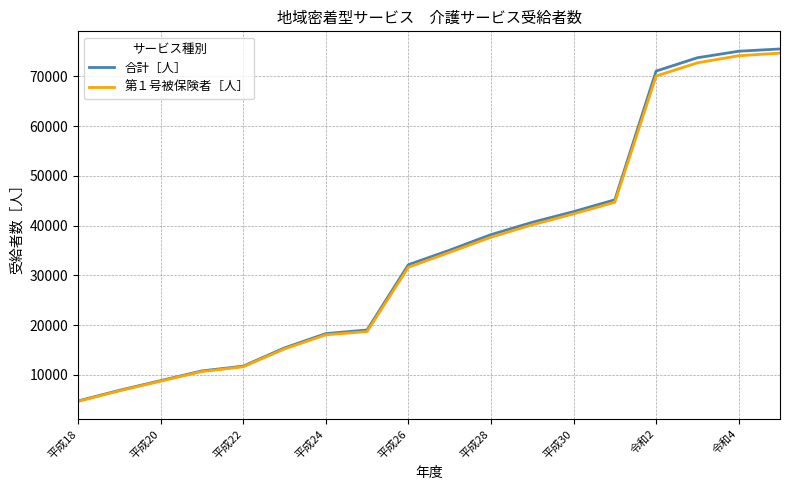

Which series has the largest range (max minus min)?

合計［人］